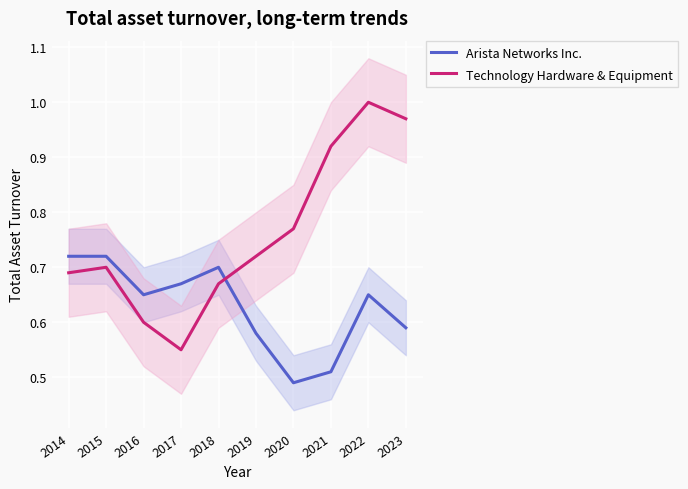

How many intersections are there between Technology Hardware & Equipment and Arista Networks Inc.?

1